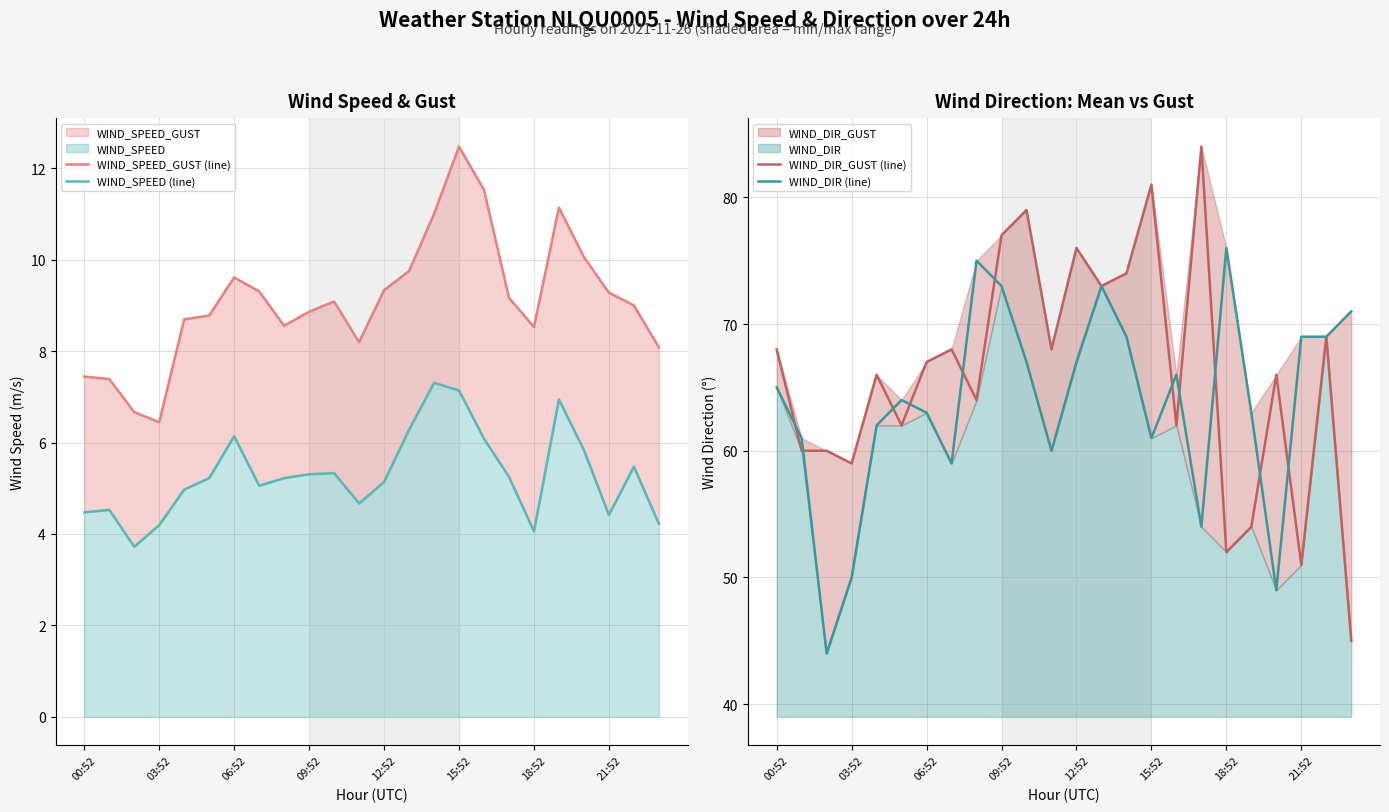

What is the lowest value of the WIND_DIR_GUST (line) series?

45.0